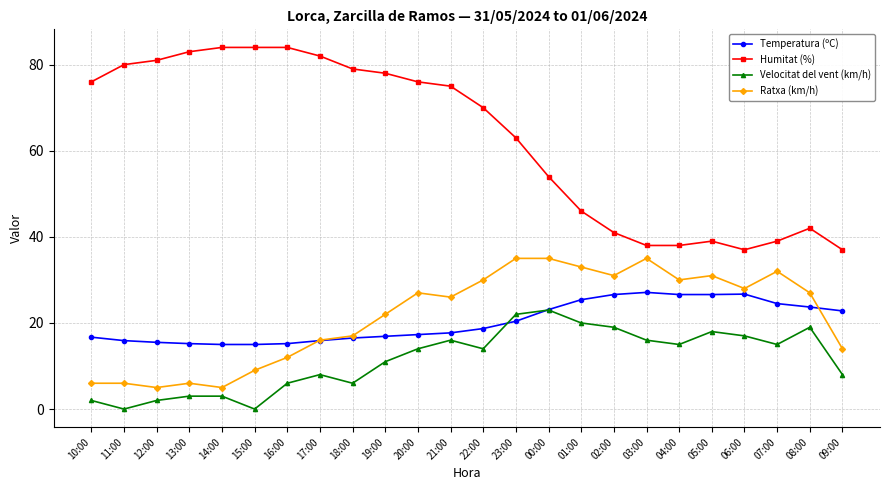

What is the total value across all series at 14:00?

107.0